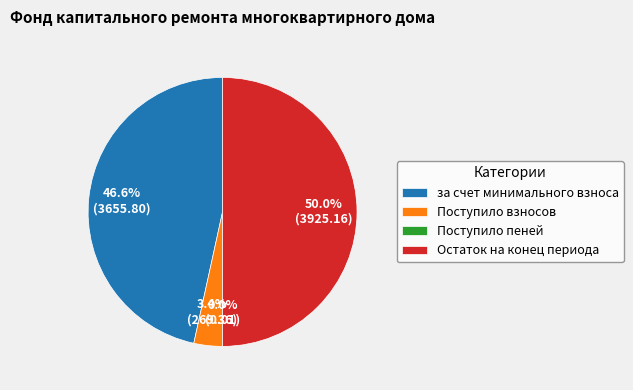

What is the largest slice in the pie chart?

Остаток на конец периода